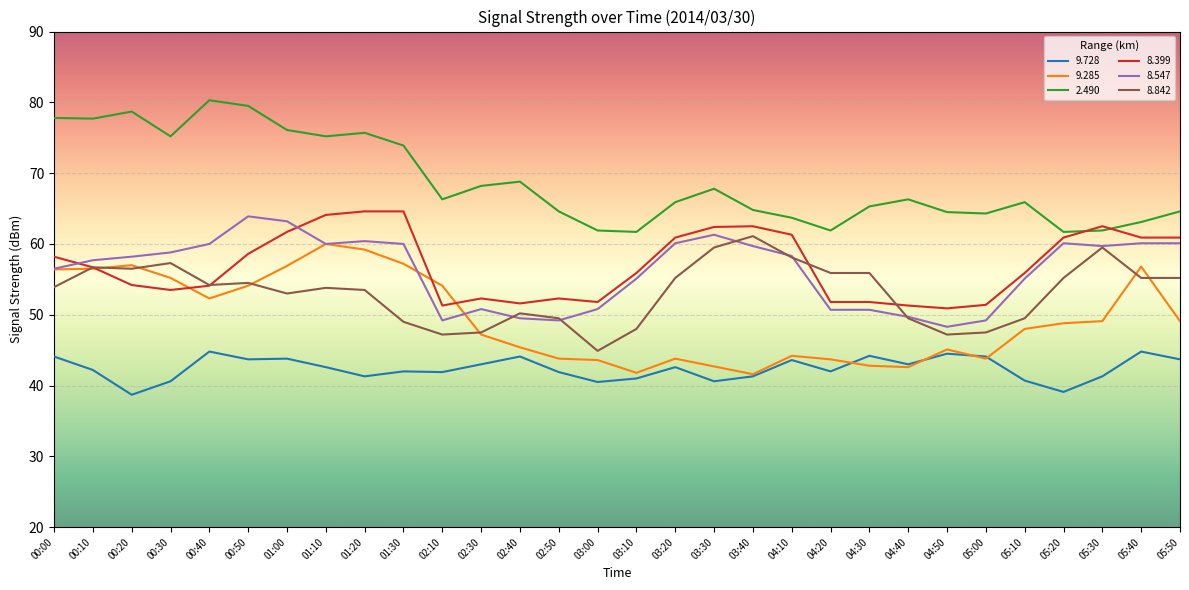

How many lines are shown in the chart?

6